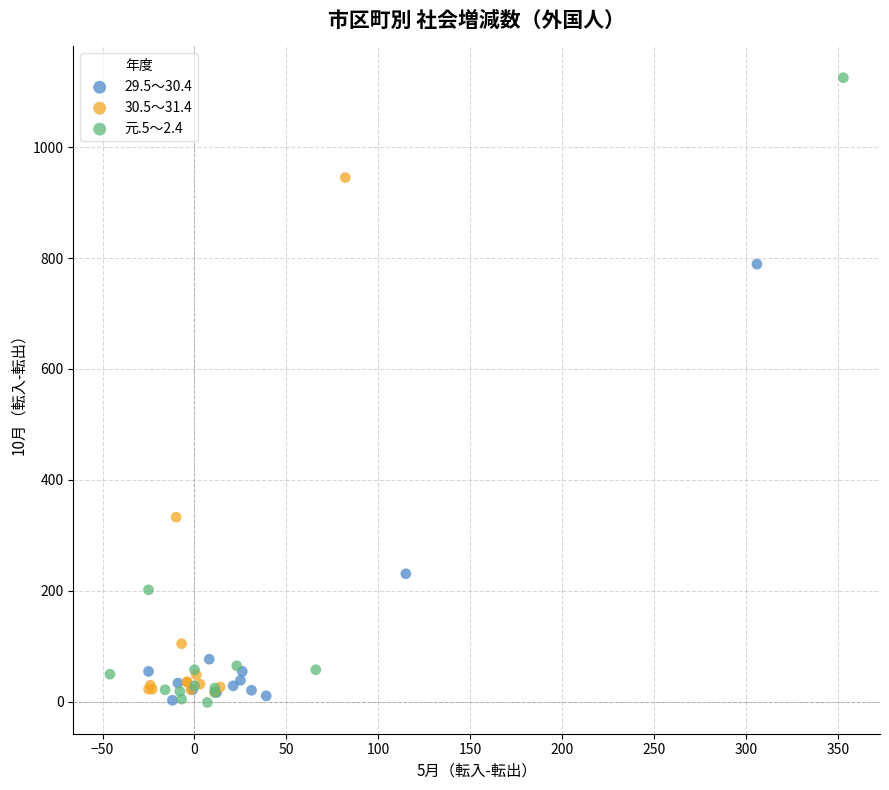

What are all the series names shown in the legend?

29.5～30.4, 30.5～31.4, 元.5～2.4